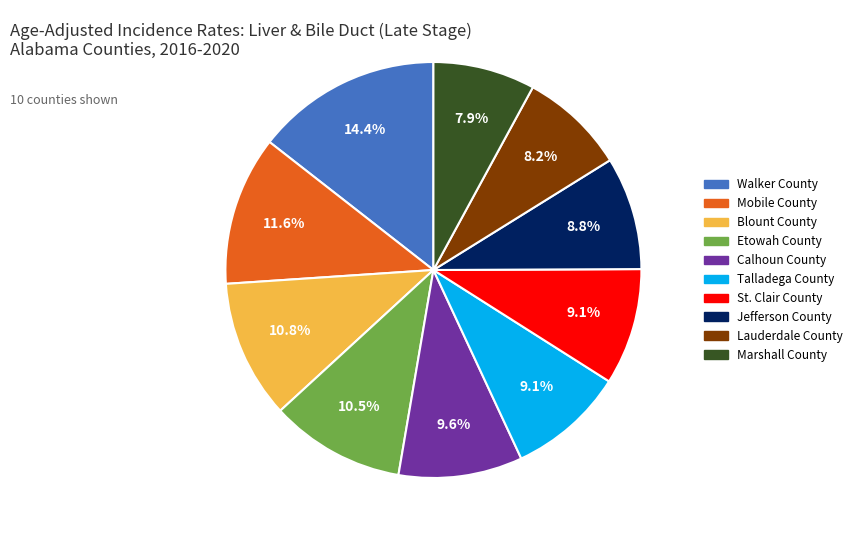

Do Mobile County and St. Clair County together represent more than half of the pie?

No